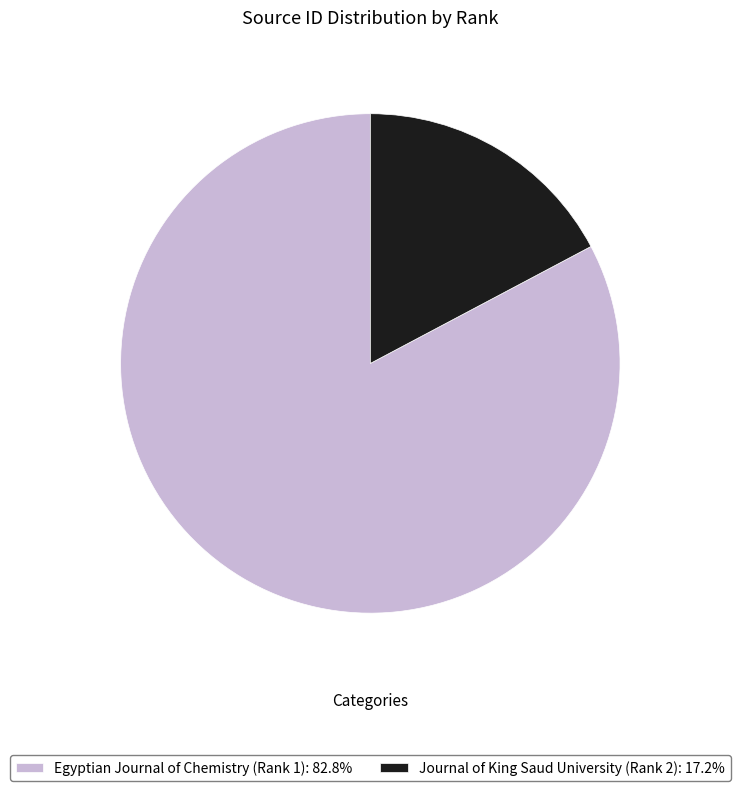

Is the sum of Egyptian Journal of Chemistry (Rank 1): 82.8% and Journal of King Saud University (Rank 2): 17.2% greater than half?

Yes